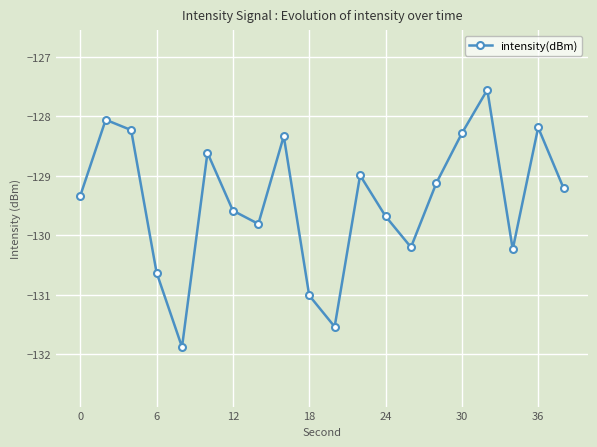

What is the difference between the second highest and second lowest values?

3.5